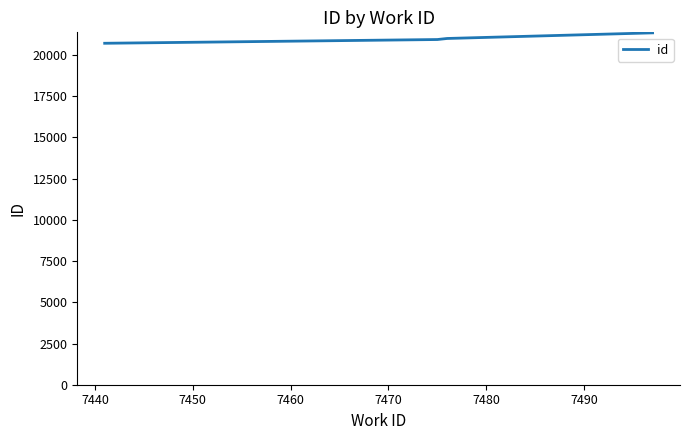

Does the chart display data point markers on the line(s)?

No